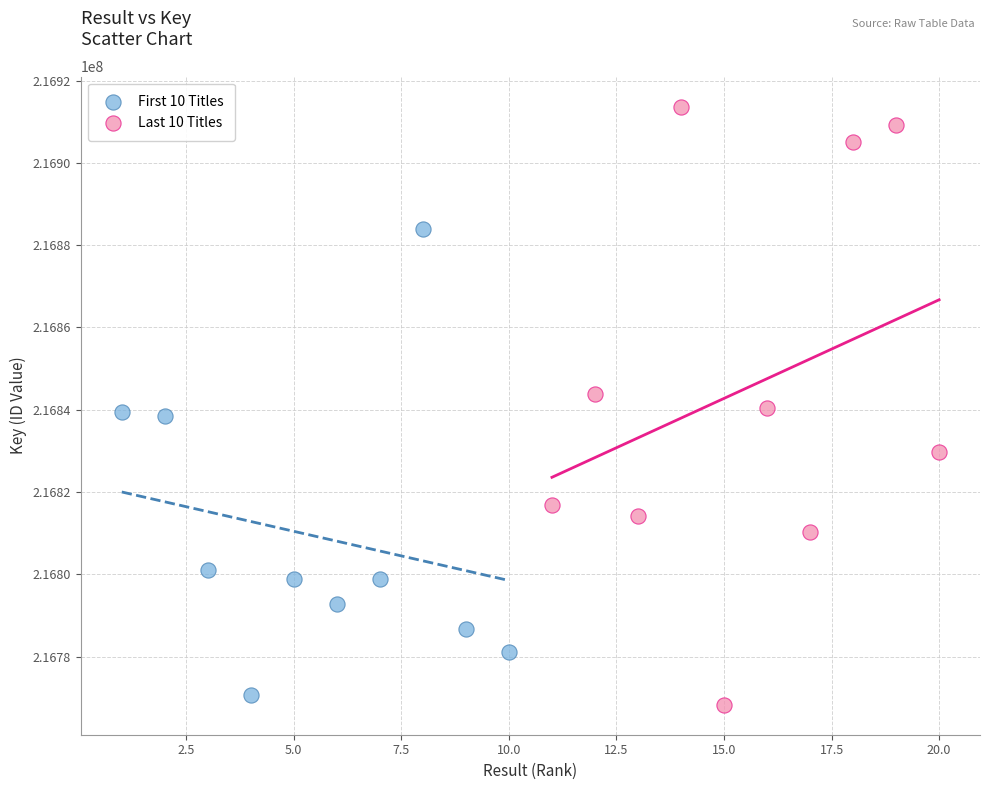

What are all the series names shown in the legend?

First 10 Titles, Last 10 Titles